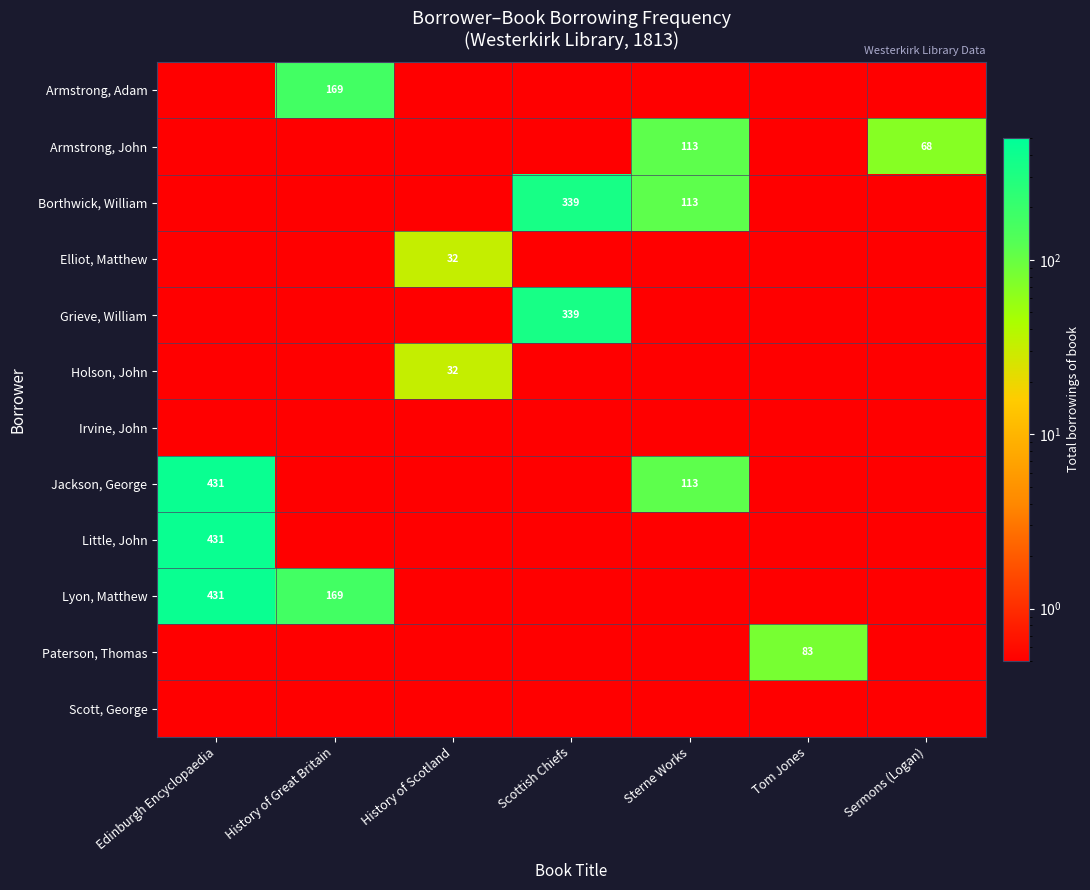

Is it true that Little, John equals 231.2 at Edinburgh Encyclopaedia?

False